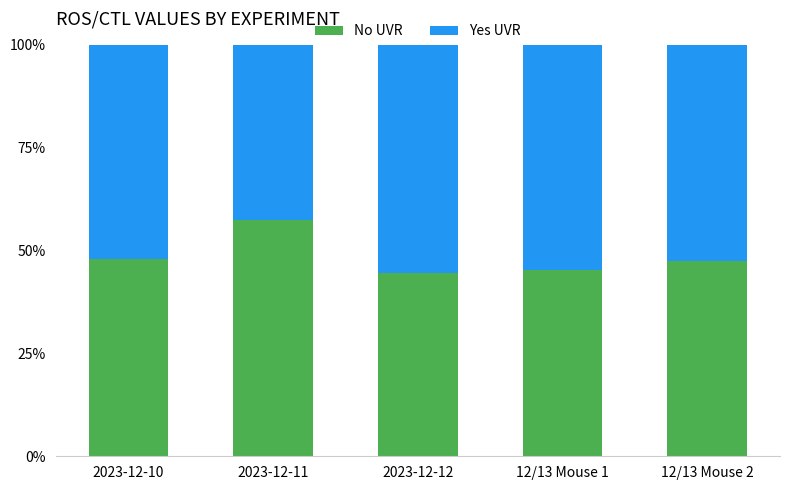

What is the total value across all series at 12/13 Mouse 1?

100.0